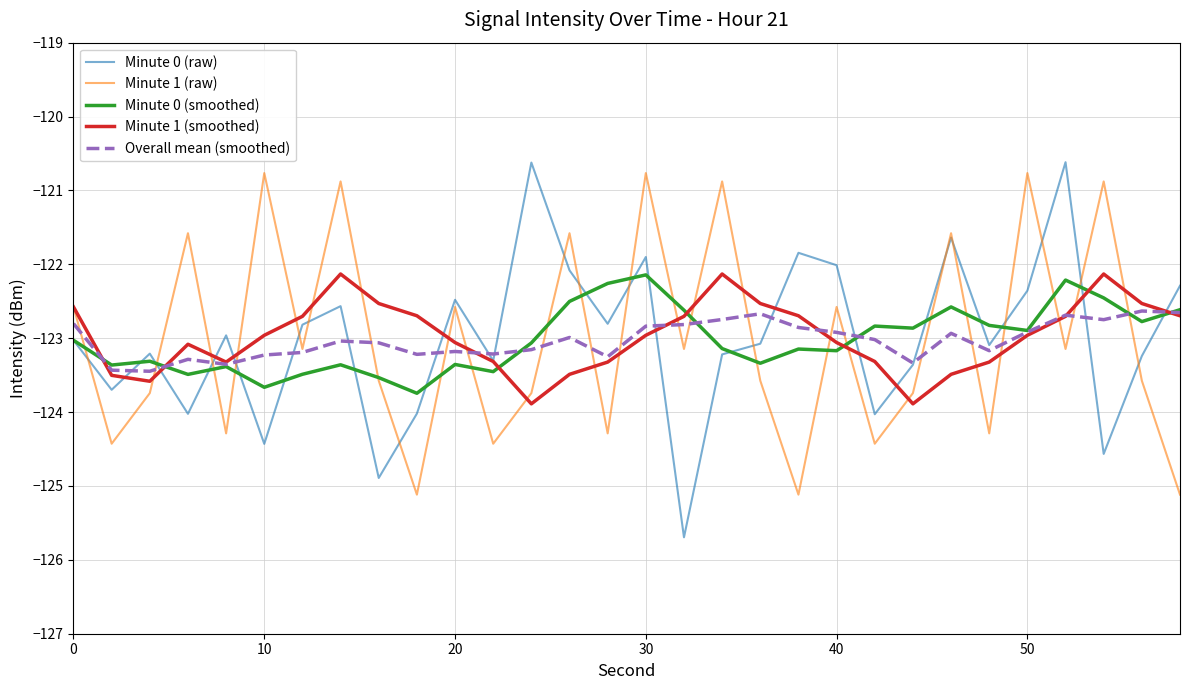

What is the minimum value for Overall mean (smoothed)?

-123.4